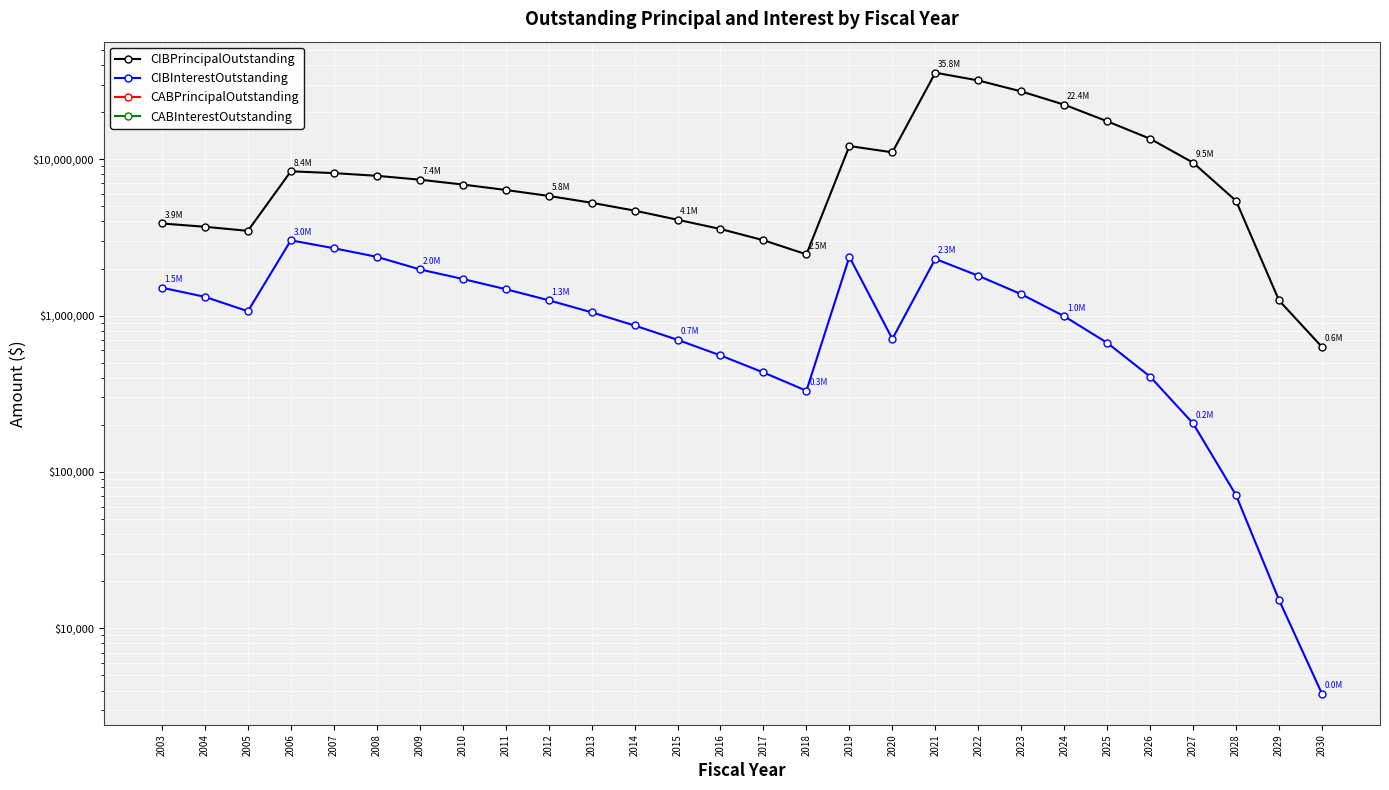

The CIBPrincipalOutstanding series shows 2785671.6 at 2009. True or false?

False